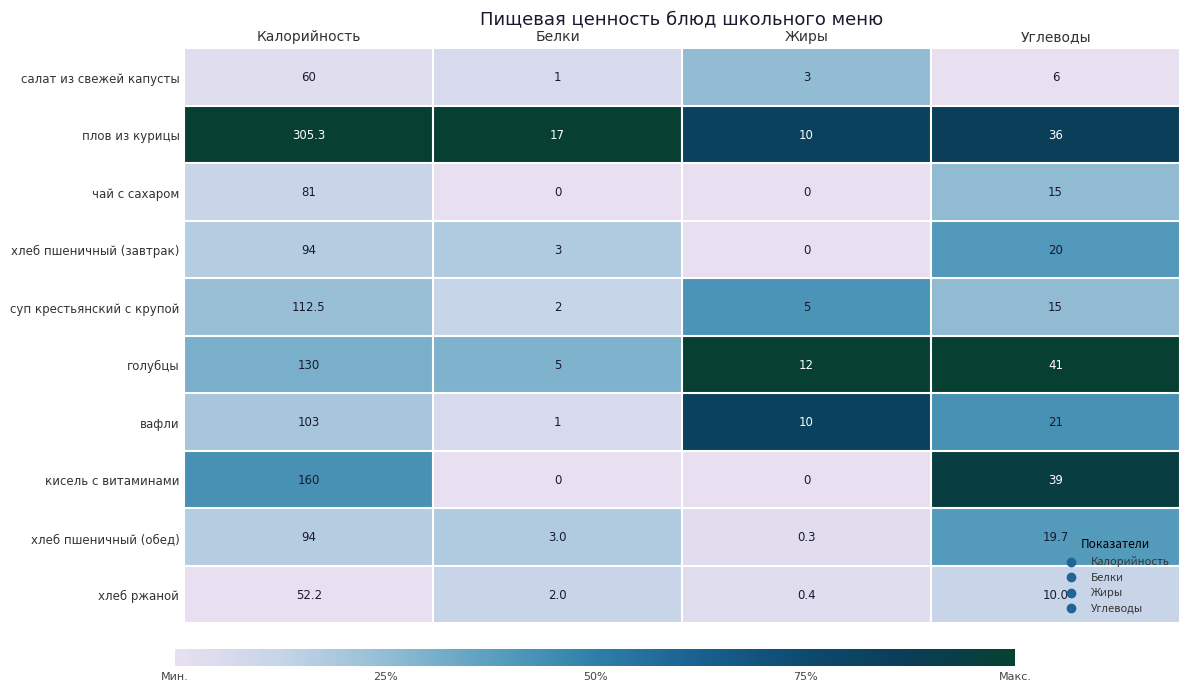

What is the total value across all series at Белки?

34.0